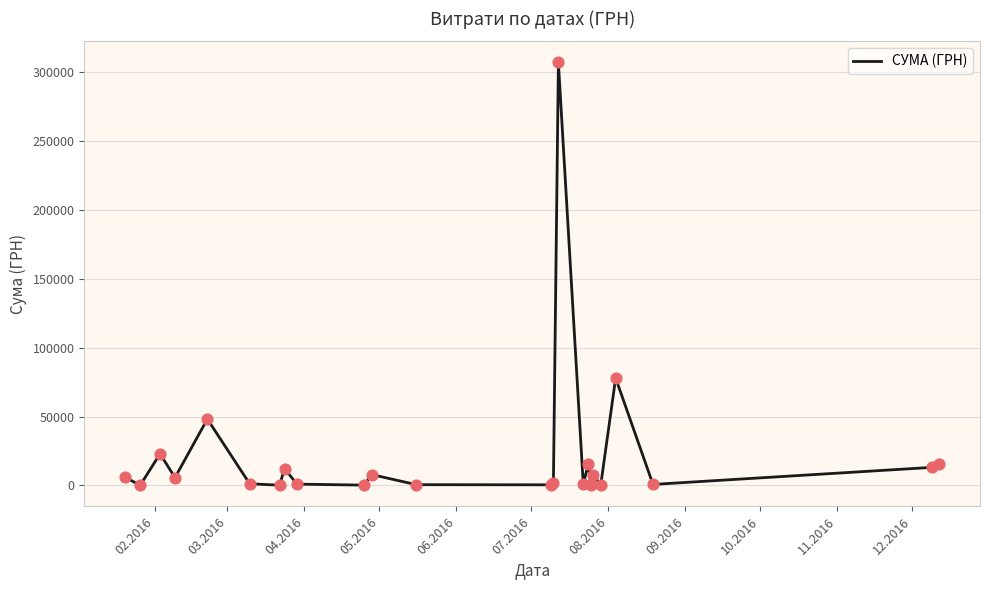

What is the maximum value shown in the chart?

307249.7